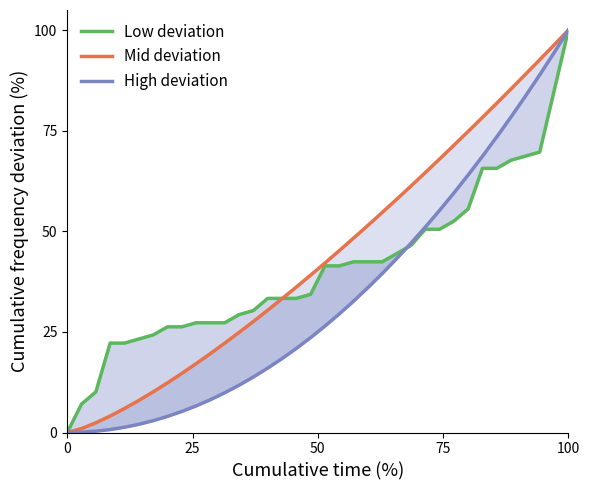

True or false: Mid deviation and High deviation cross at least once.

False